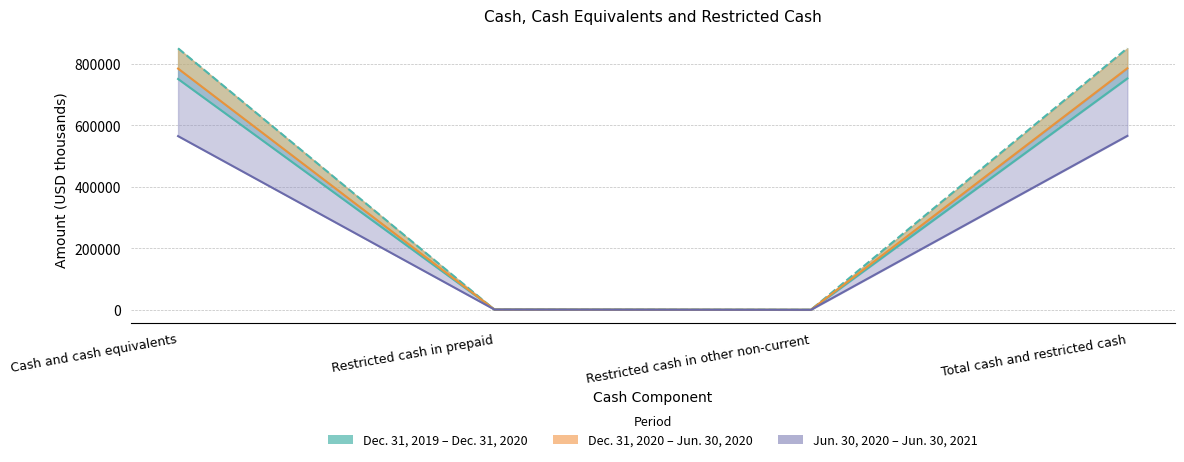

At which category does the chart reach its minimum across all series?

Restricted cash in other non-current